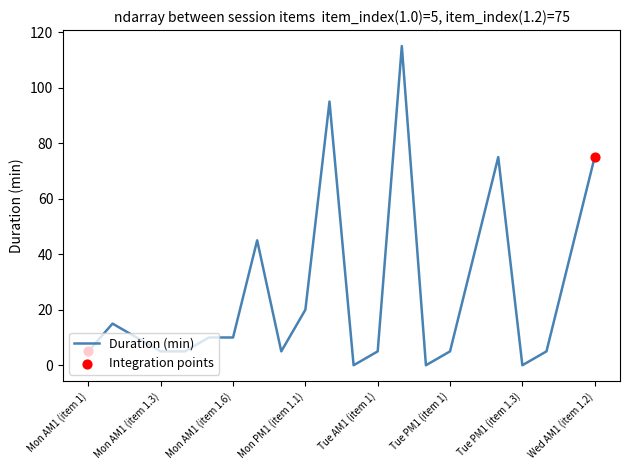

What is the difference between the maximum and minimum values?

115